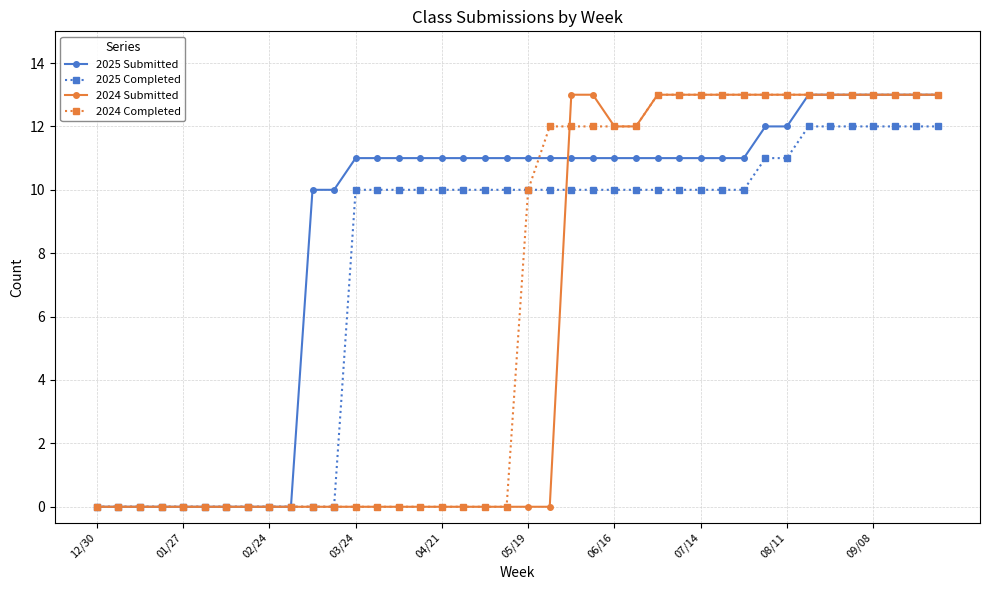

Rank the series by their average value, from lowest to highest.

2024 Submitted, 2024 Completed, 2025 Completed, 2025 Submitted